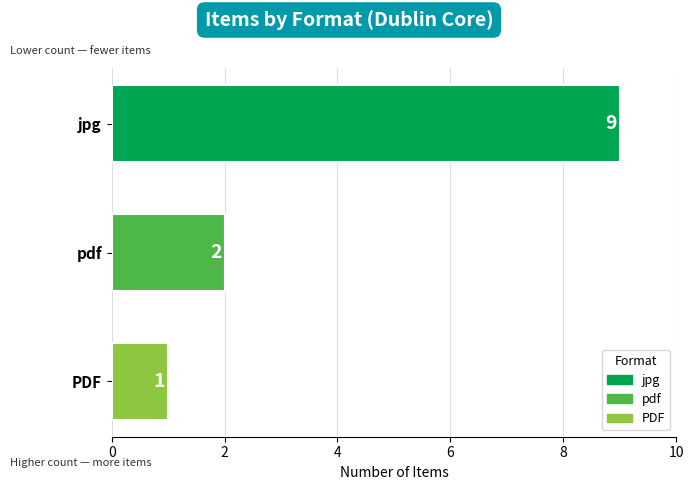

Reading top to bottom, what are all the values shown in this chart?

jpg=9	pdf=2	PDF=1